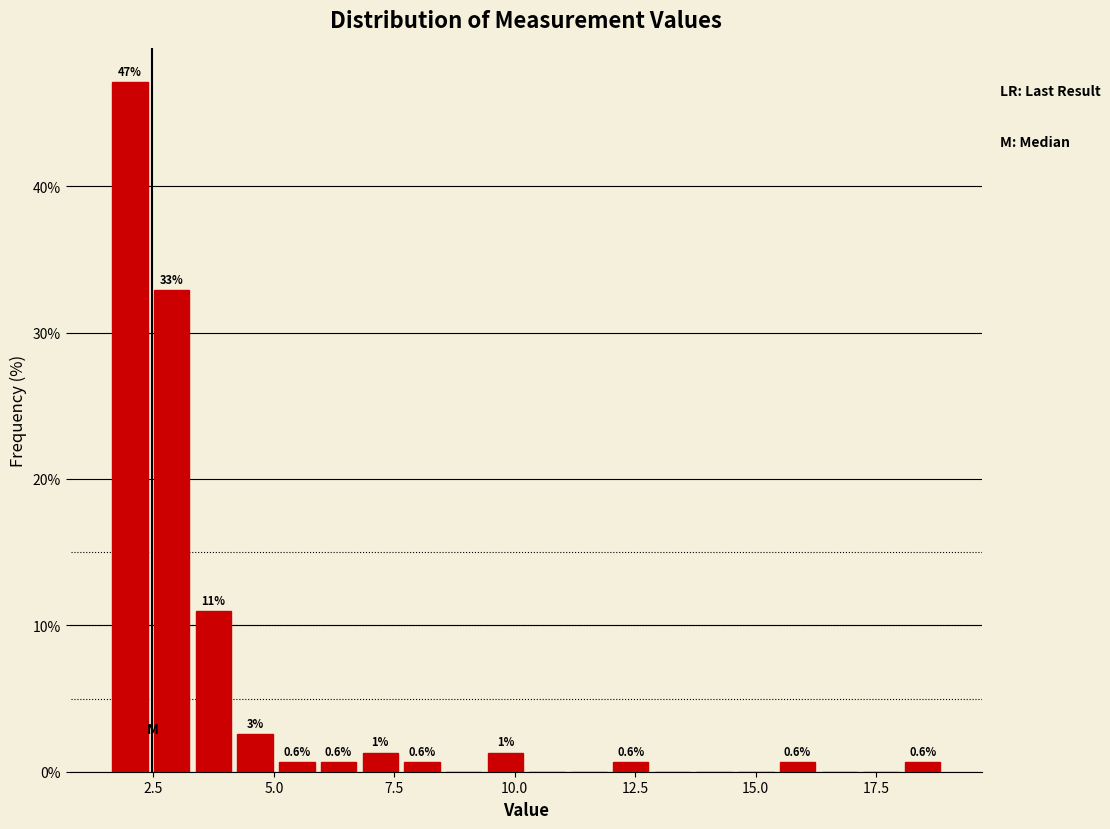

Around what value on the x-axis is the tallest bar? Give the approximate position of its centre, as read against the axis.

2.0